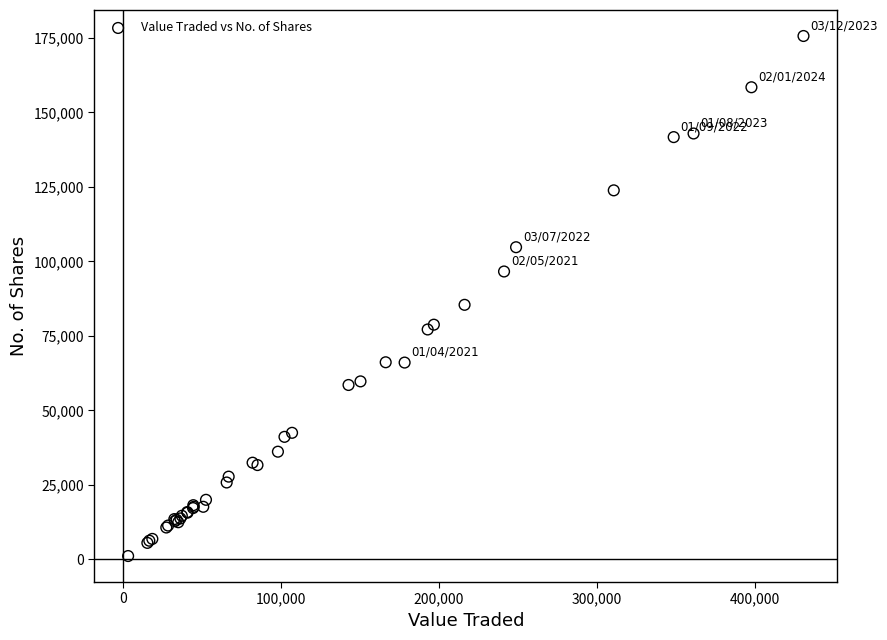

What Y value in the scatter plot is closest to 88391?

85435